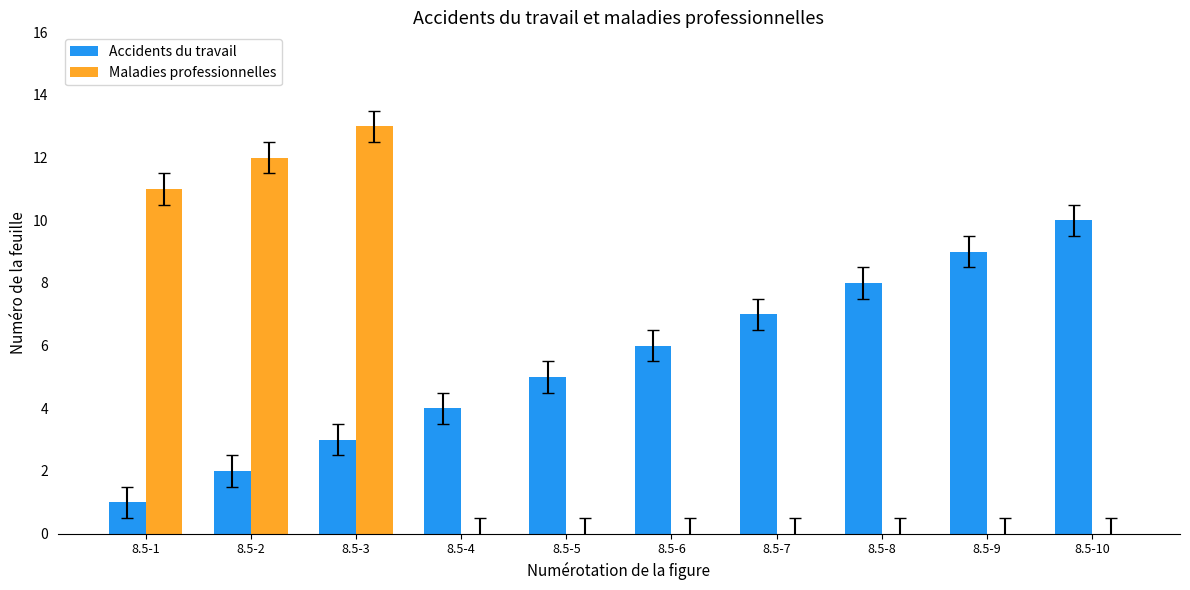

What is the sum of all Accidents du travail values?

55